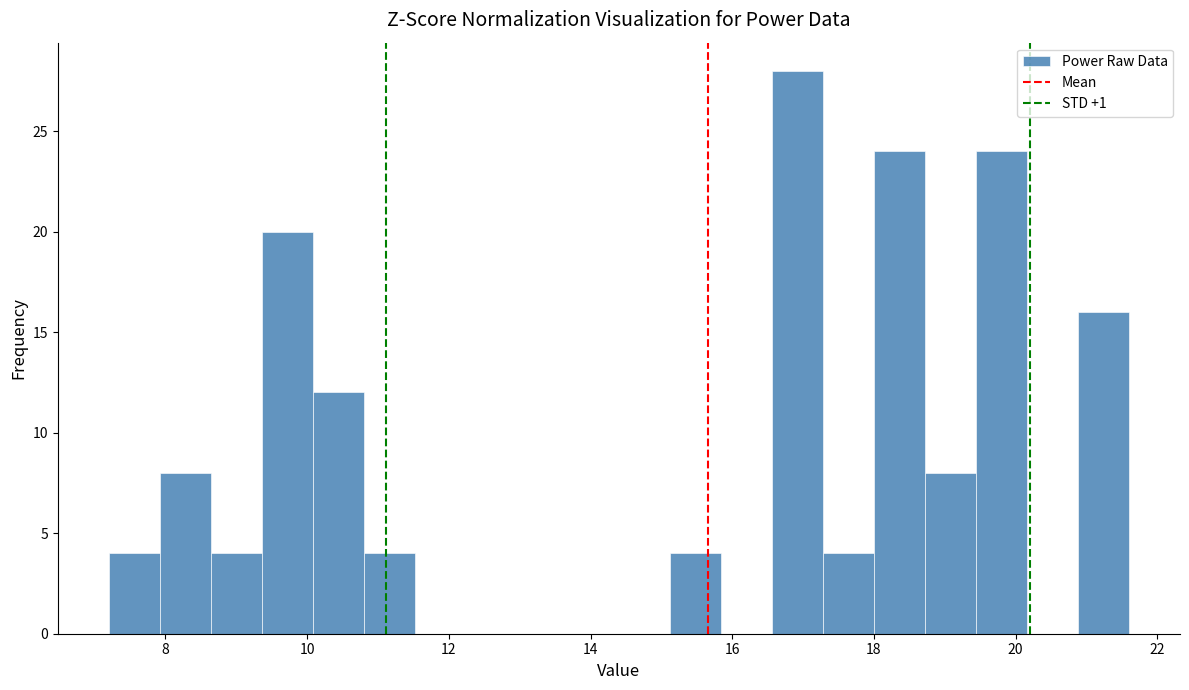

Around what value on the x-axis is the tallest bar? Give the approximate position of its centre, as read against the axis.

17.0